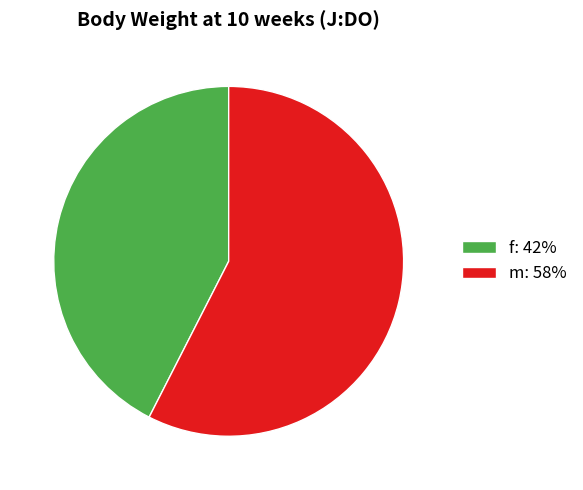

Which category has the smallest portion of the pie?

f